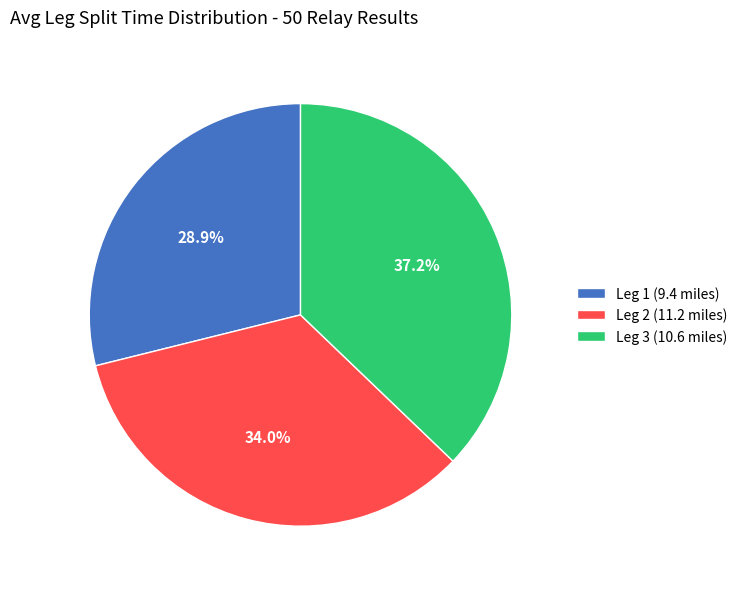

Do Leg 2 (11.2 miles) and Leg 3 (10.6 miles) together represent more than half of the pie?

Yes